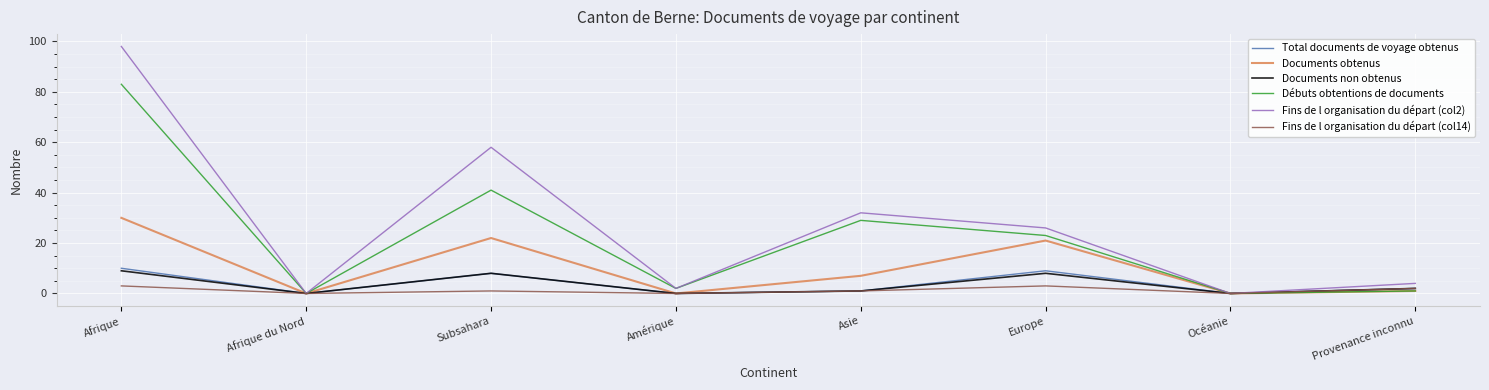

Reading right to left, list all the values displayed in this chart.

Total documents de voyage obtenus: 2	0	9	1	0	8	0	10
Documents obtenus: 1	0	21	7	0	22	0	30
Documents non obtenus: 2	0	8	1	0	8	0	9
Débuts obtentions de documents: 1	0	23	29	2	41	0	83
Fins de l organisation du départ (col2): 4	0	26	32	2	58	0	98
Fins de l organisation du départ (col14): 2	0	3	1	0	1	0	3